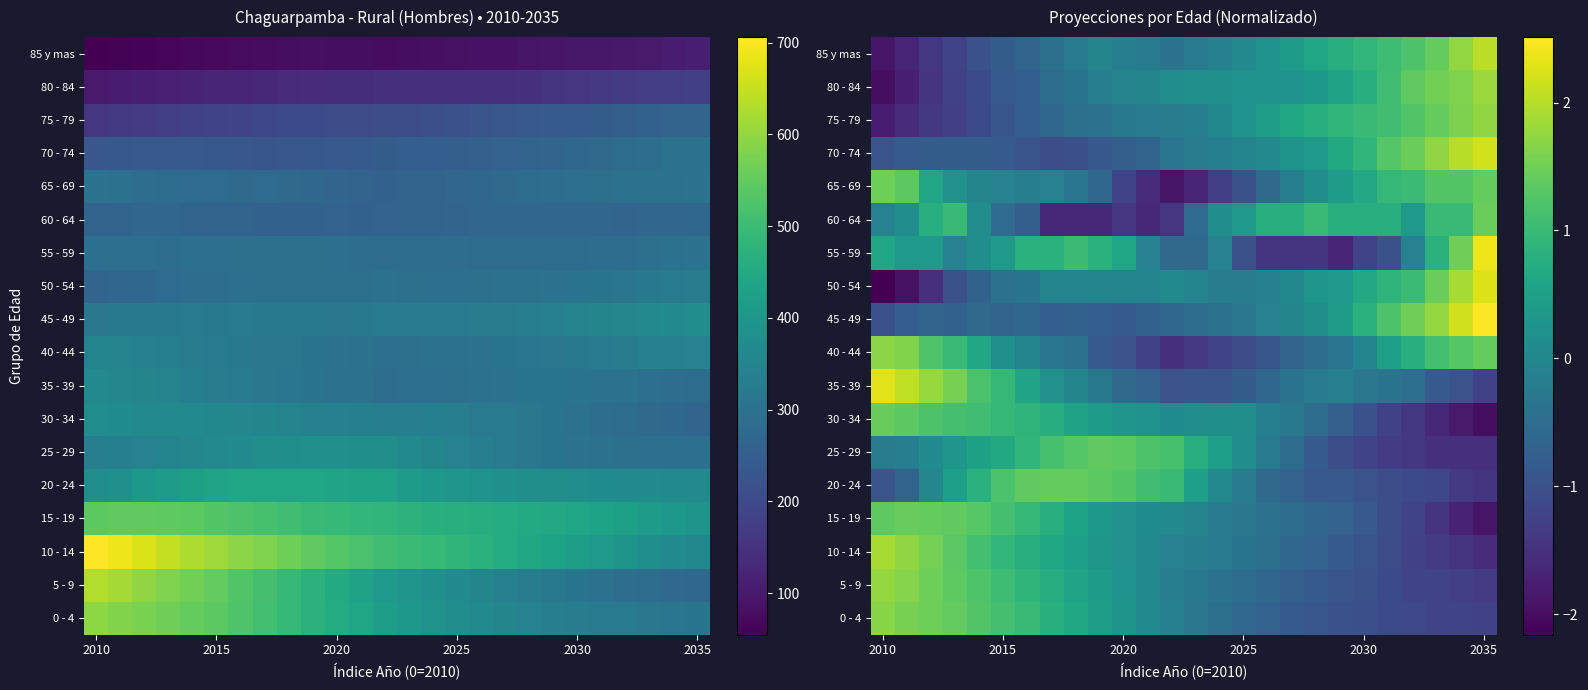

How many data points in 60 - 64 are above 0?

16